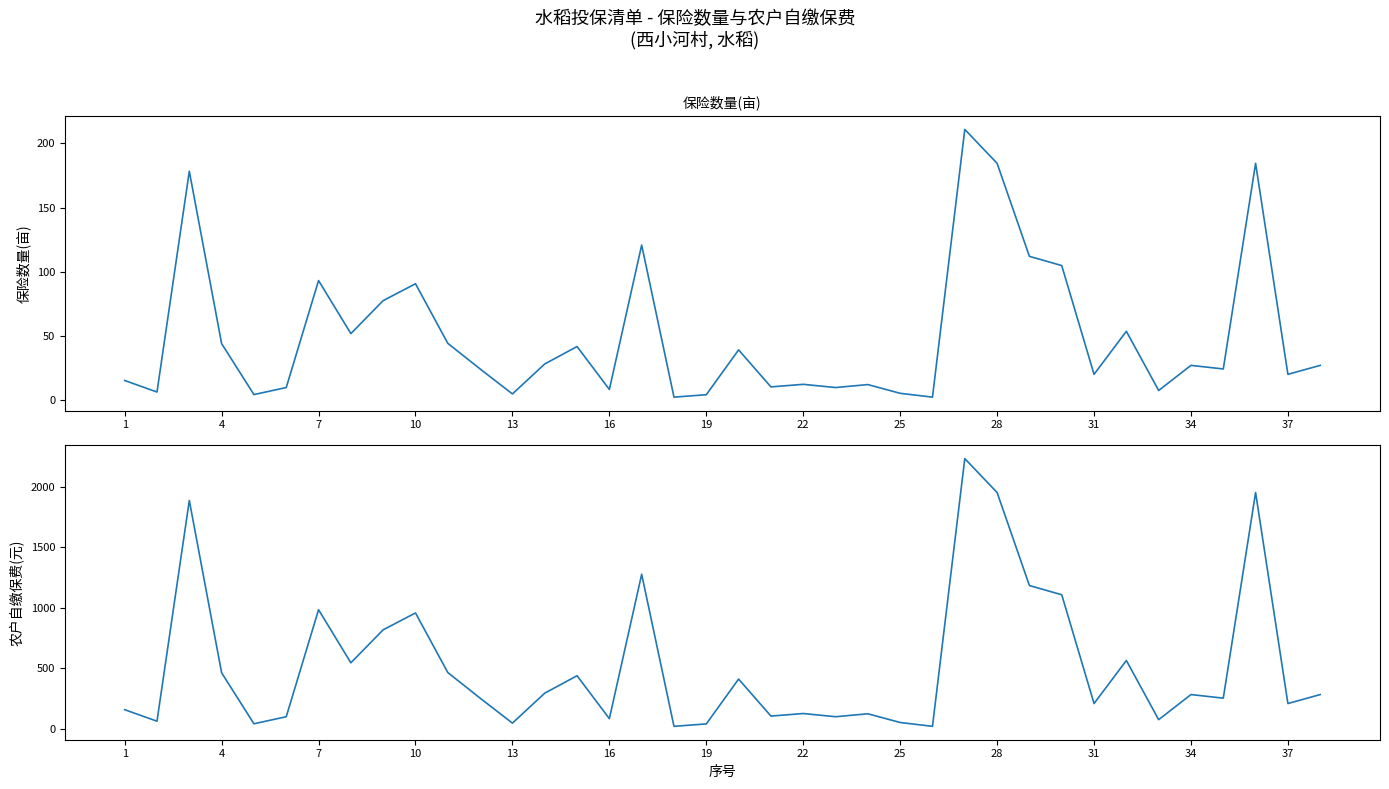

What is the average value of the 保险数量(亩) series?

50.2